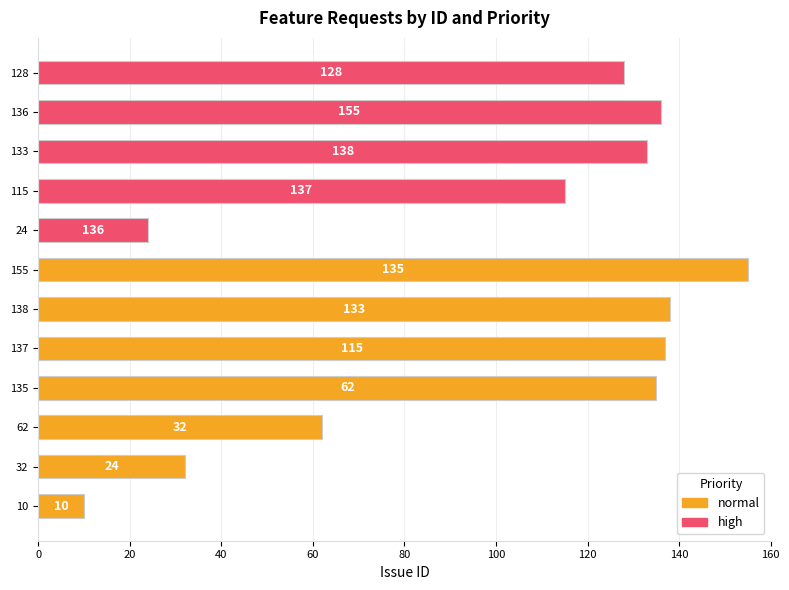

What is the difference between the maximum and minimum values?

145